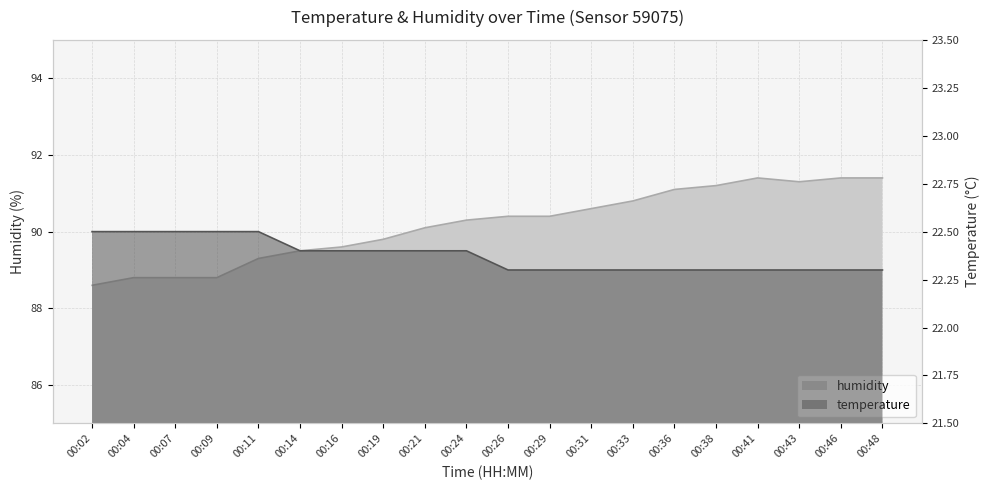

The value of temperature at 00:16 is 22.4. True or false?

True